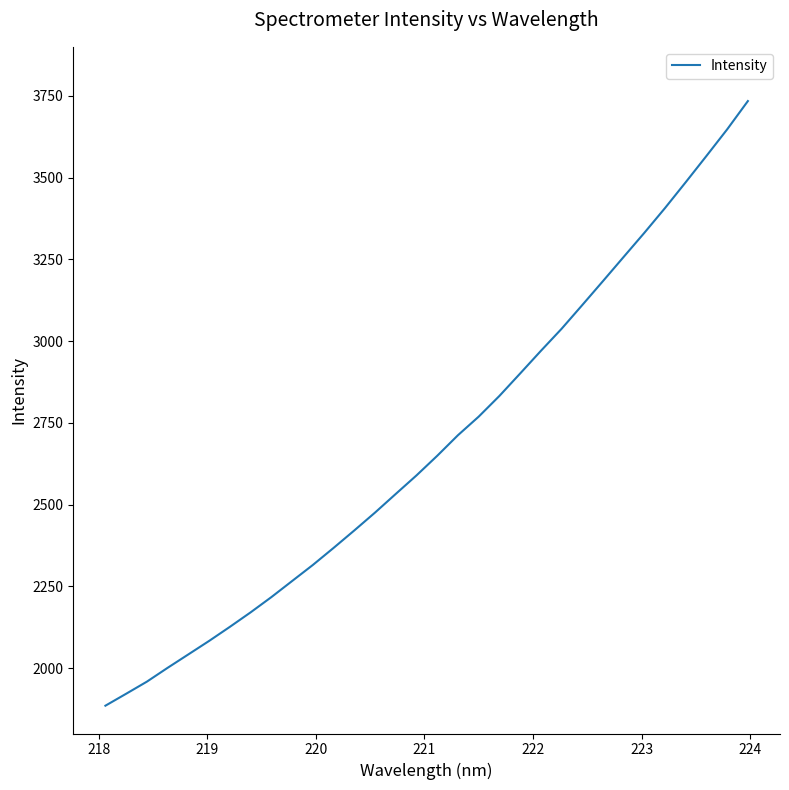

What is the difference between the maximum and minimum values?

1849.1